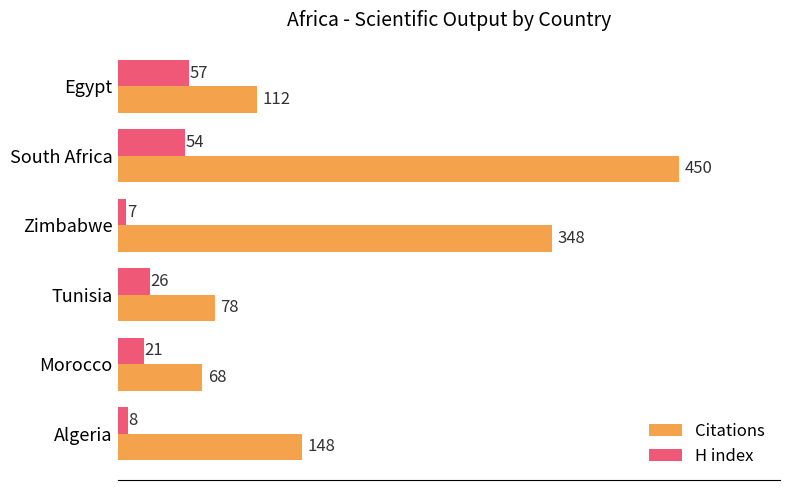

Which category has the highest value in the Citations series?

South Africa